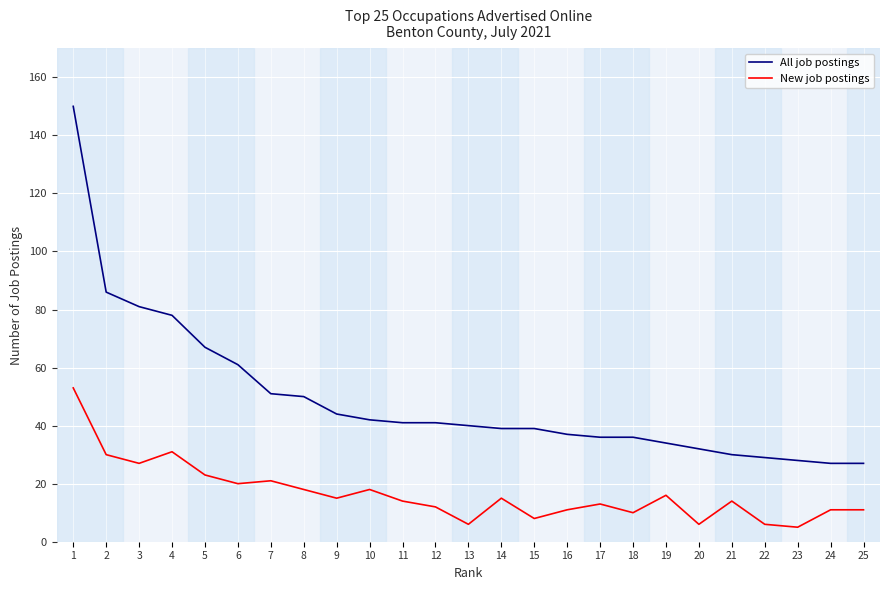

Is it true that New job postings equals 14 at 21?

True